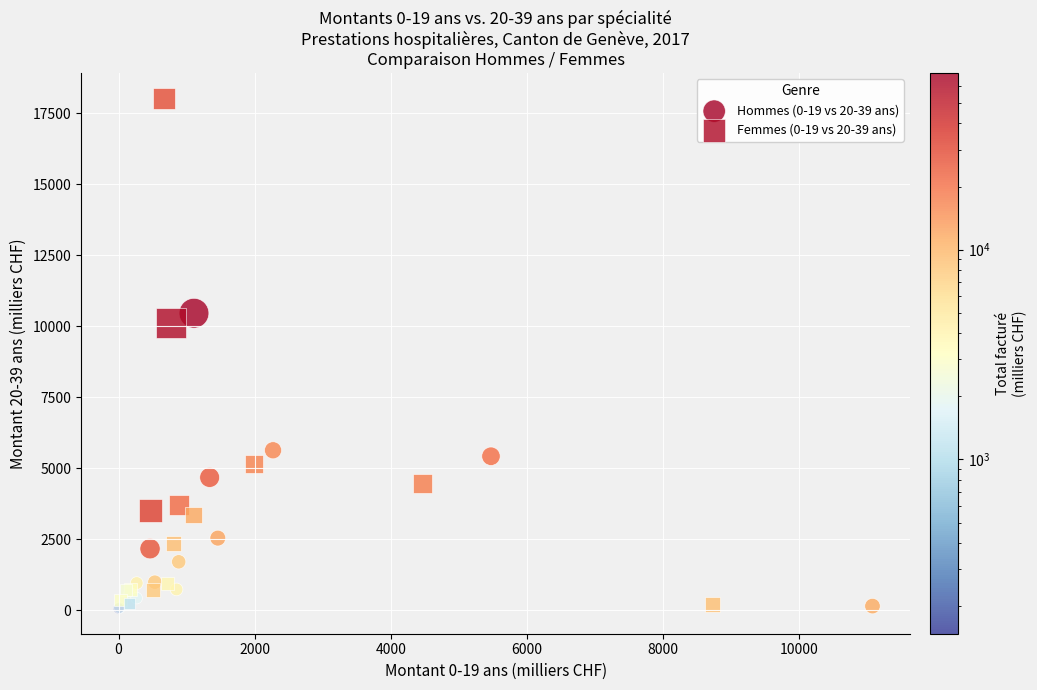

Which series has the widest spread of Y values?

Femmes (0-19 vs 20-39 ans)